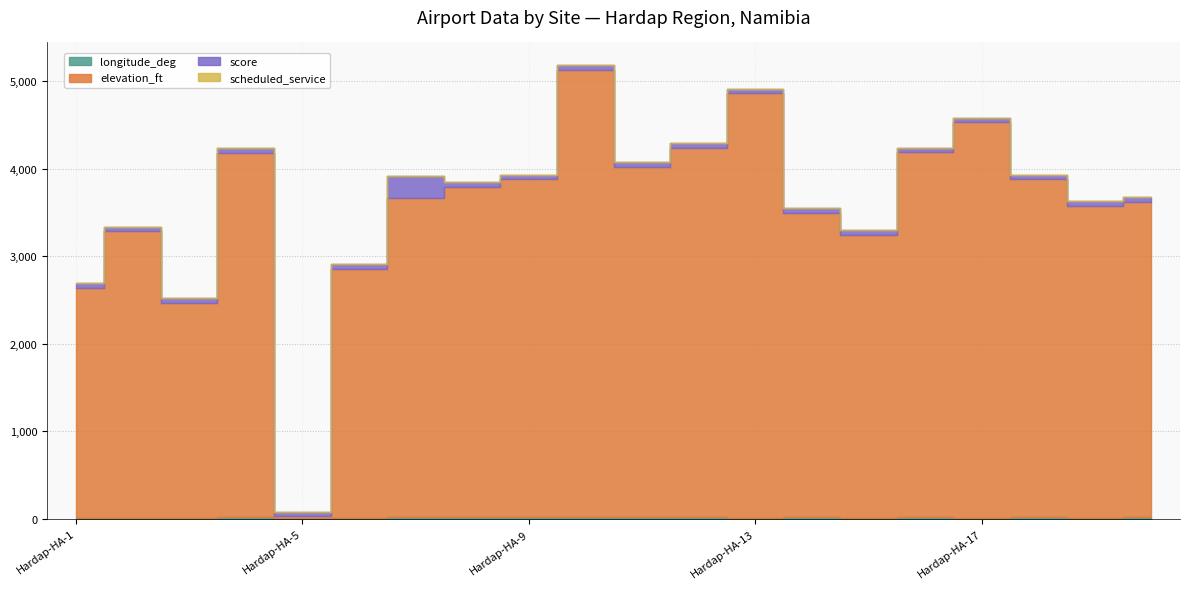

Reading left to right, what are all the values shown in this chart?

longitude_deg: Hardap-HA-1=15.8	Hardap-HA-2=16.0	Hardap-HA-3=15.7	Hardap-HA-4=18.0	Hardap-HA-5=14.7	Hardap-HA-6=15.9	Hardap-HA-7=17.9	Hardap-HA-8=18.0	Hardap-HA-9=20.0	Hardap-HA-10=16.4	Hardap-HA-11=18.0	Hardap-HA-12=17.9	Hardap-HA-13=16.2	Hardap-HA-14=19.3	Hardap-HA-15=15.9	Hardap-HA-16=17.7	Hardap-HA-17=16.3	Hardap-HA-18=18.0	Hardap-HA-19=16.0	Hardap-HA-20=19.7
elevation_ft: Hardap-HA-1=2628.0	Hardap-HA-2=3271.0	Hardap-HA-3=2454.0	Hardap-HA-4=4167.0	Hardap-HA-5=20.0	Hardap-HA-6=2844.0	Hardap-HA-7=3650.0	Hardap-HA-8=3777.0	Hardap-HA-9=3863.0	Hardap-HA-10=5120.0	Hardap-HA-11=4009.0	Hardap-HA-12=4226.0	Hardap-HA-13=4849.0	Hardap-HA-14=3481.0	Hardap-HA-15=3232.0	Hardap-HA-16=4177.0	Hardap-HA-17=4521.0	Hardap-HA-18=3863.0	Hardap-HA-19=3563.0	Hardap-HA-20=3605.0
score: Hardap-HA-1=50.0	Hardap-HA-2=50.0	Hardap-HA-3=50.0	Hardap-HA-4=50.0	Hardap-HA-5=50.0	Hardap-HA-6=50.0	Hardap-HA-7=250.0	Hardap-HA-8=50.0	Hardap-HA-9=50.0	Hardap-HA-10=50.0	Hardap-HA-11=50.0	Hardap-HA-12=50.0	Hardap-HA-13=50.0	Hardap-HA-14=50.0	Hardap-HA-15=50.0	Hardap-HA-16=50.0	Hardap-HA-17=50.0	Hardap-HA-18=50.0	Hardap-HA-19=50.0	Hardap-HA-20=50.0
scheduled_service: Hardap-HA-1=0.0	Hardap-HA-2=0.0	Hardap-HA-3=0.0	Hardap-HA-4=0.0	Hardap-HA-5=0.0	Hardap-HA-6=0.0	Hardap-HA-7=0.0	Hardap-HA-8=0.0	Hardap-HA-9=0.0	Hardap-HA-10=0.0	Hardap-HA-11=0.0	Hardap-HA-12=0.0	Hardap-HA-13=0.0	Hardap-HA-14=0.0	Hardap-HA-15=0.0	Hardap-HA-16=0.0	Hardap-HA-17=0.0	Hardap-HA-18=0.0	Hardap-HA-19=0.0	Hardap-HA-20=0.0